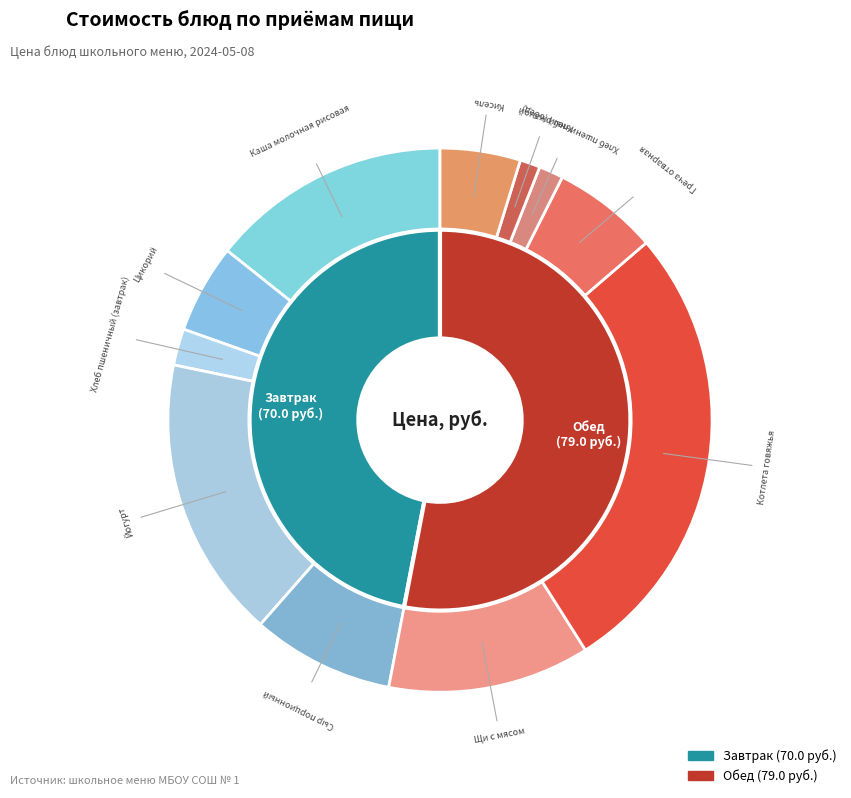

Which category has the biggest portion of the pie?

Котлета говяжья